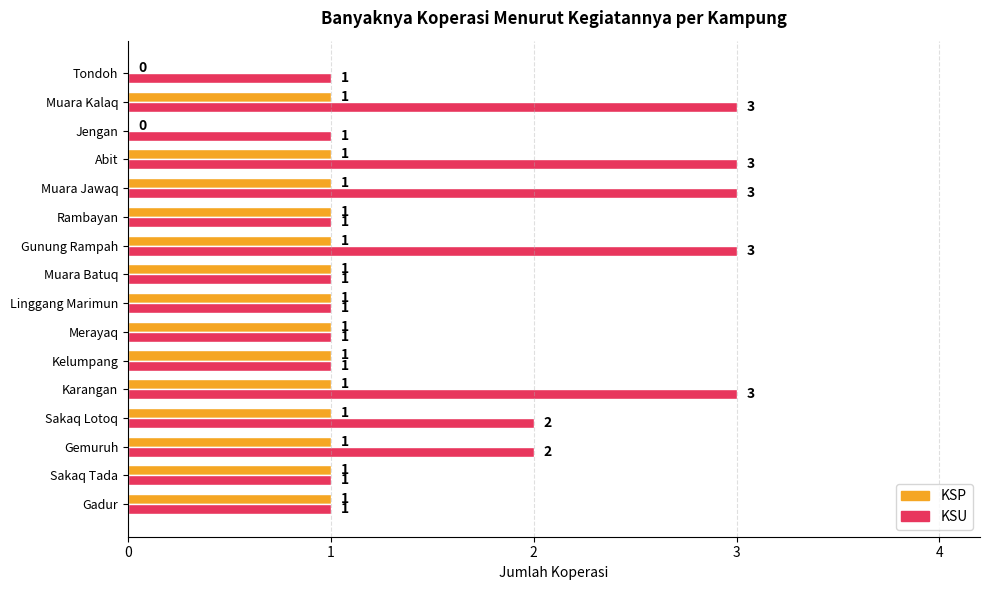

What is the maximum value shown in the chart?

3